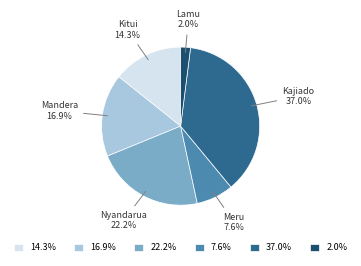

Is there any slice that represents more than half of the pie?

No